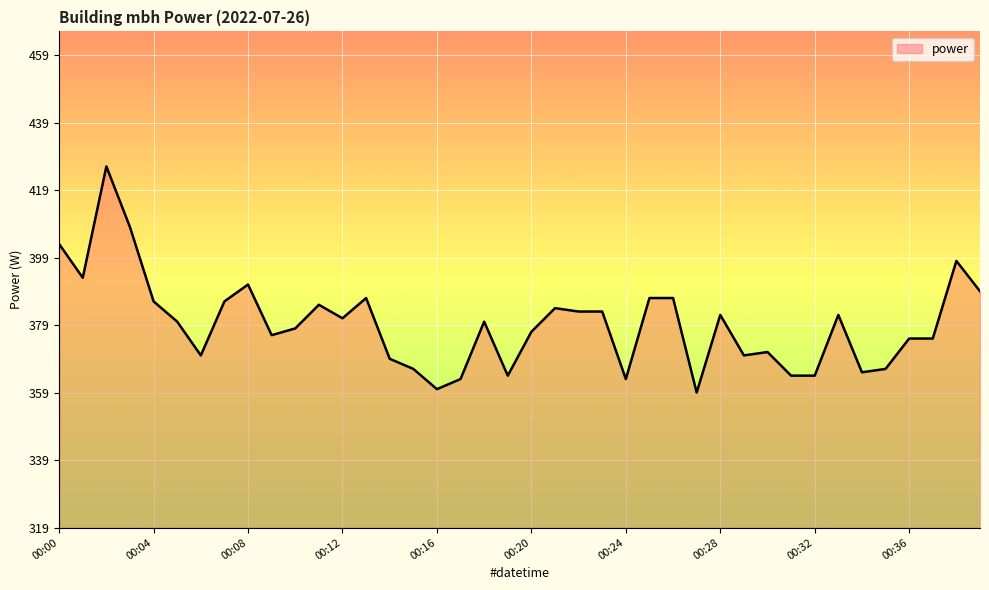

What is the difference between the second highest and minimum values?

49